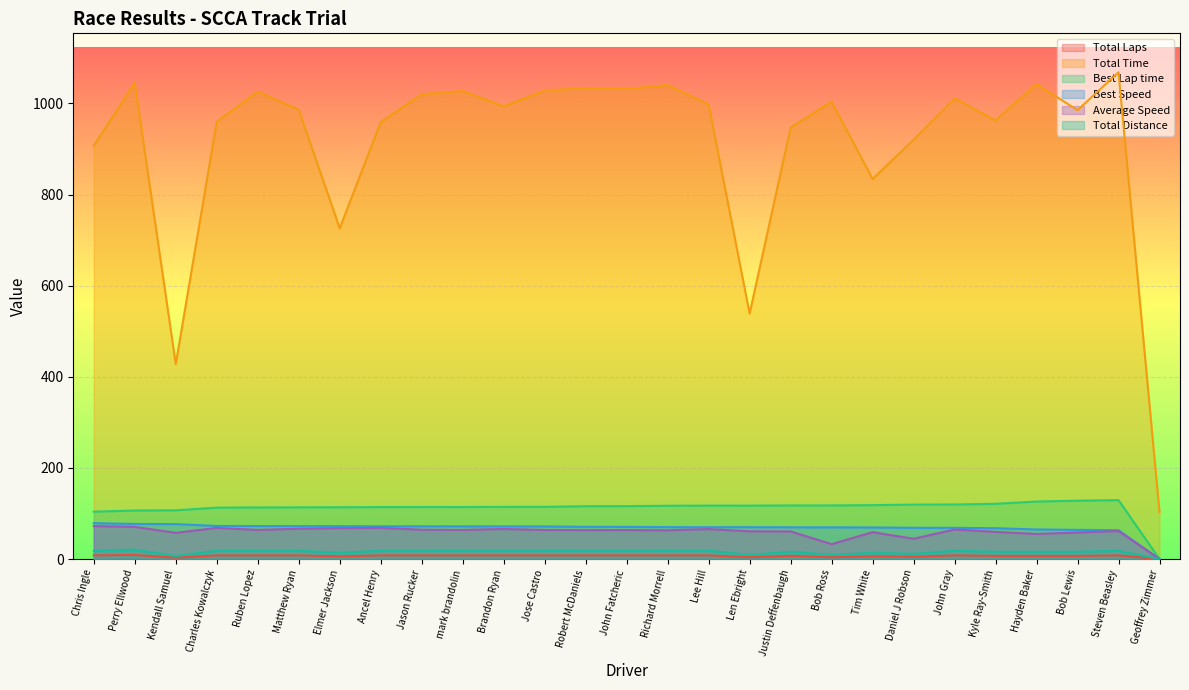

What is the label of the 10th point from the left?

mark brandolin